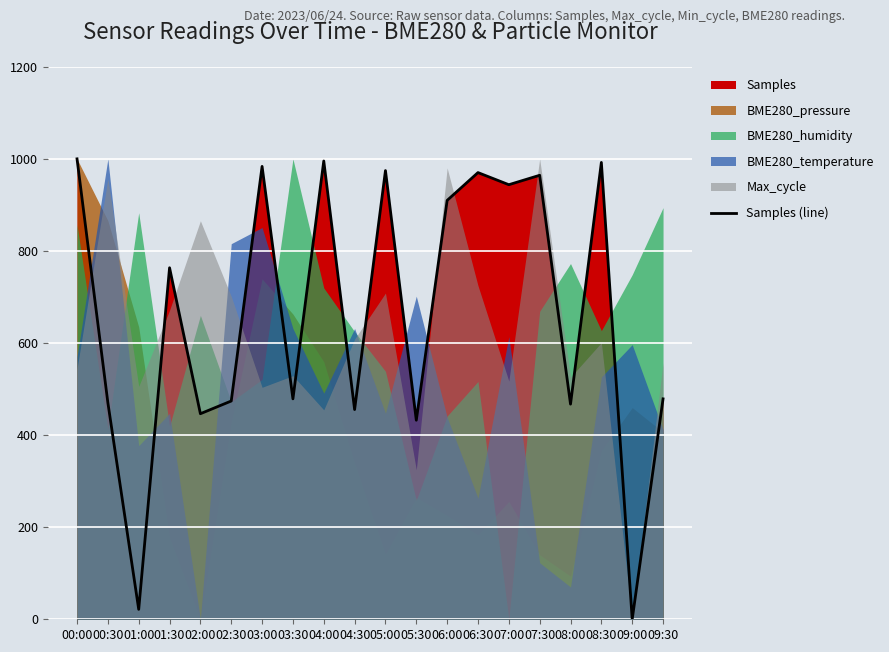

Reading right to left, extract all data points from this chart.

09:30=478.7	09:00=0.0	08:30=992.3	08:00=467.3	07:30=964.3	07:00=943.9	06:30=970.2	06:00=909.8	05:30=432.3	05:00=974.6	04:30=455.5	04:00=995.4	03:30=478.7	03:00=983.6	02:30=474.0	02:00=446.5	01:30=763.5	01:00=21.5	00:30=470.4	00:00=1000.0